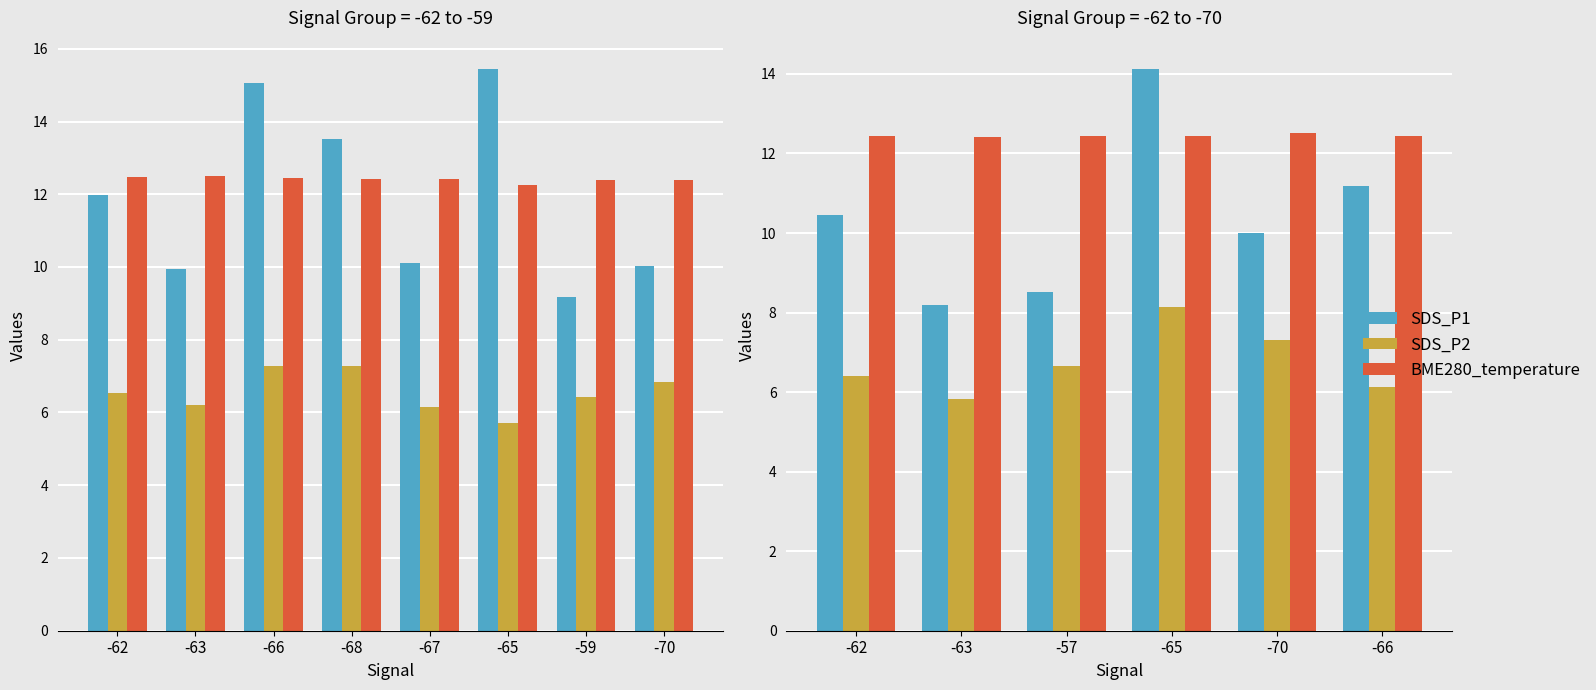

List the series in order of their overall mean, highest first.

BME280_temperature, SDS_P1, SDS_P2